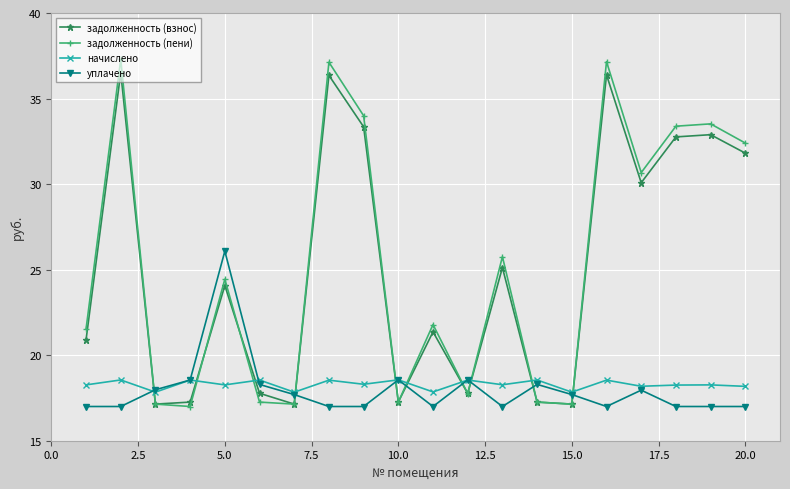

After their last crossing, which series has the higher values: задолженность (пени) or уплачено?

задолженность (пени)